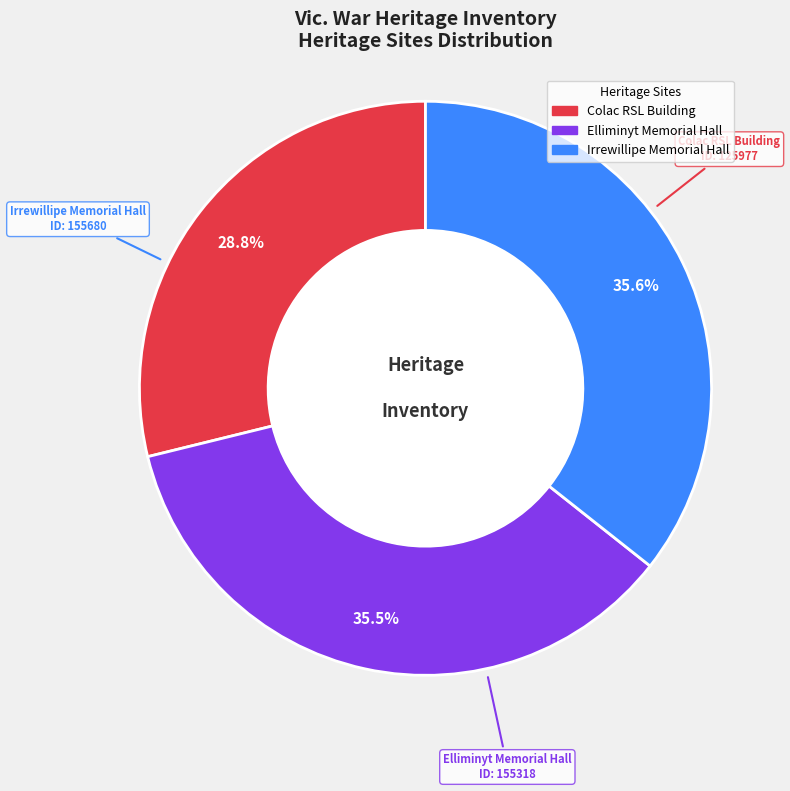

What is the smallest slice in the pie chart?

Colac RSL Building